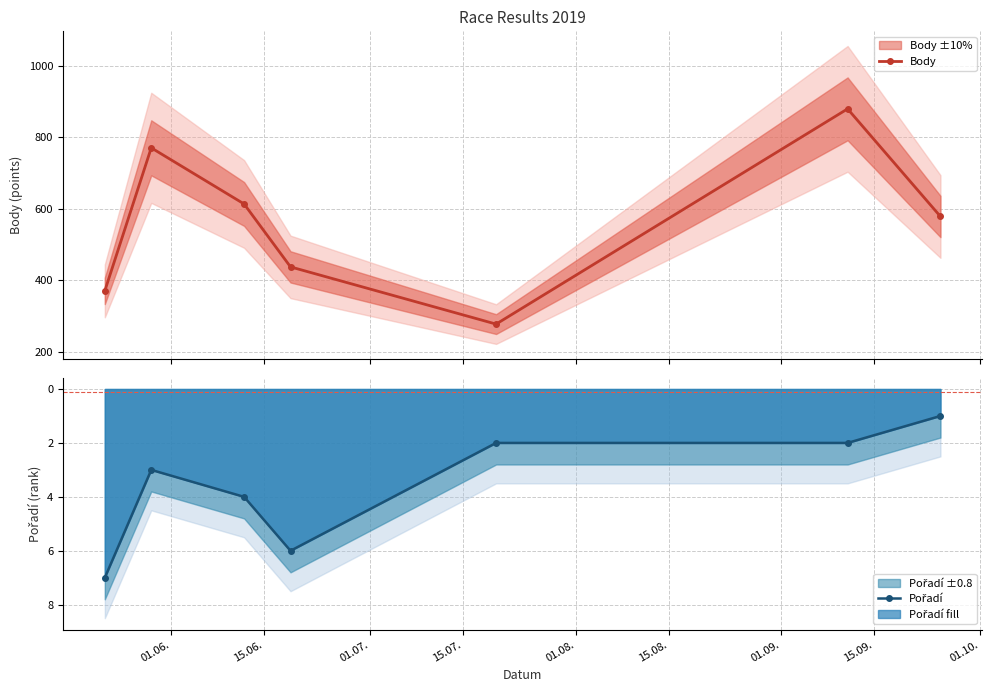

In Body, how many points are lower than both neighbors (excluding endpoints)?

1